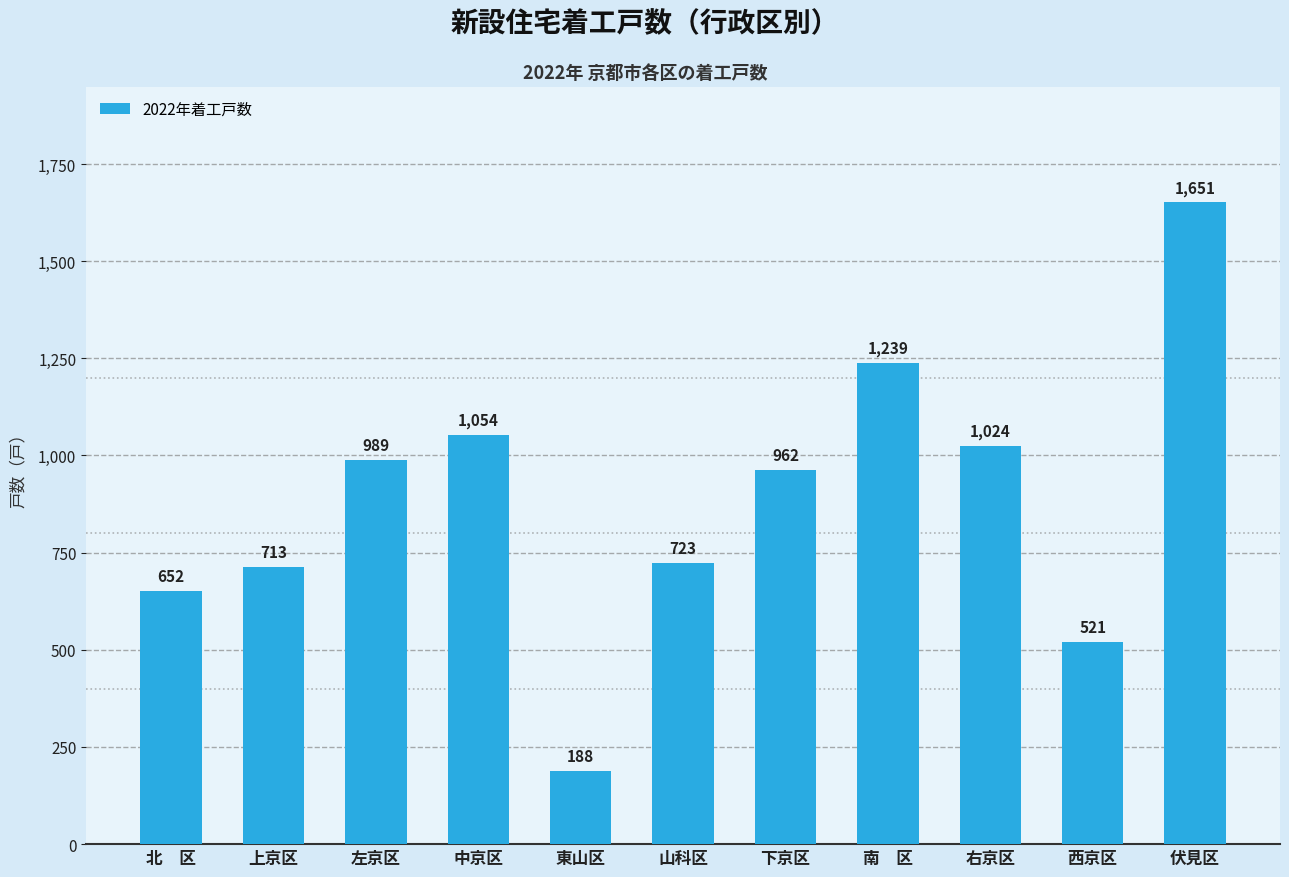

Which label corresponds to the smallest value in the chart?

東山区